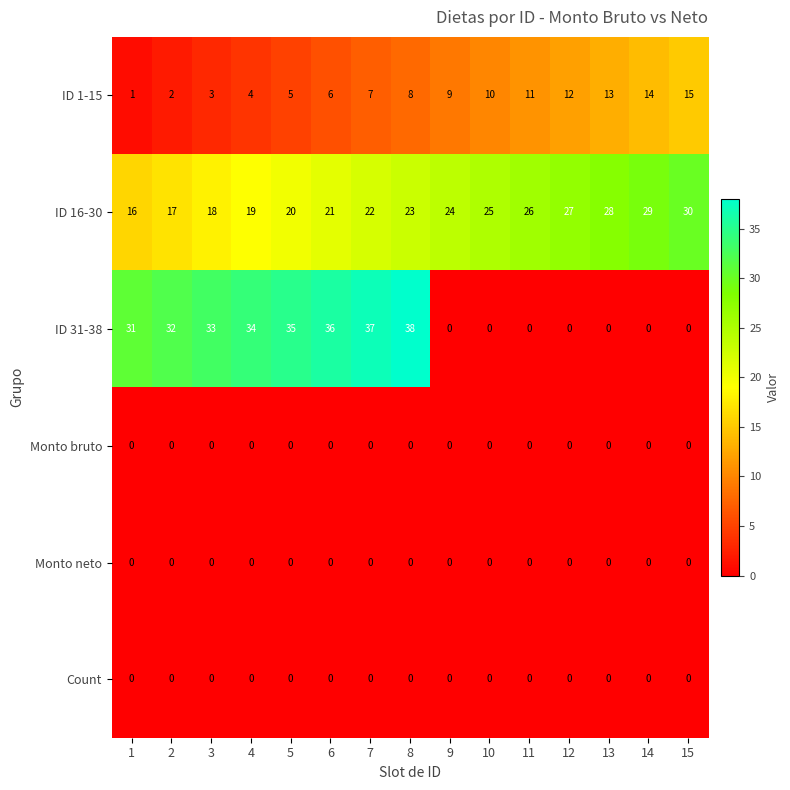

The value of Monto neto at 14 is 0. True or false?

True